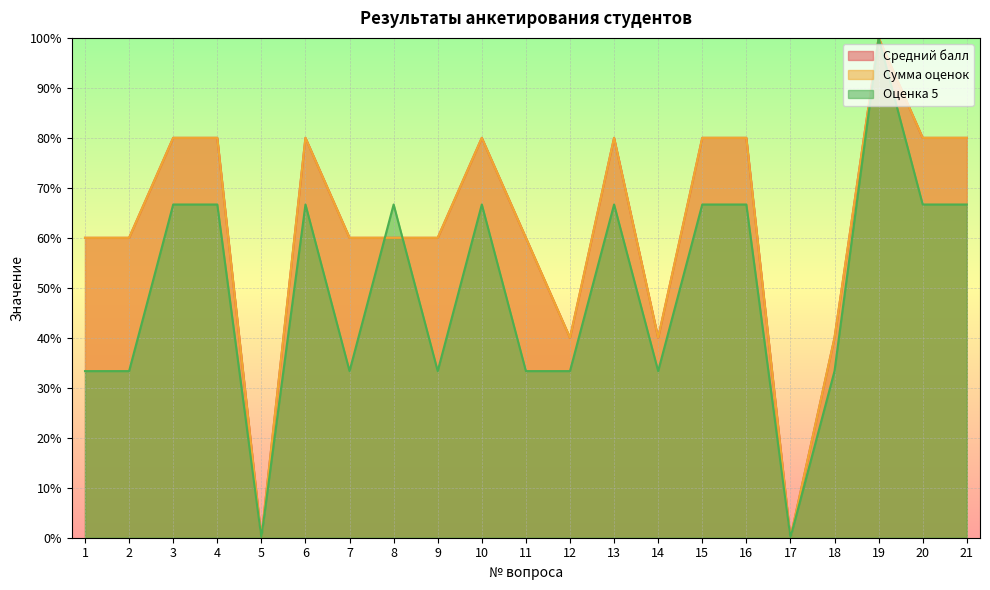

True or false: Сумма оценок and Оценка 5 intersect in this chart.

True